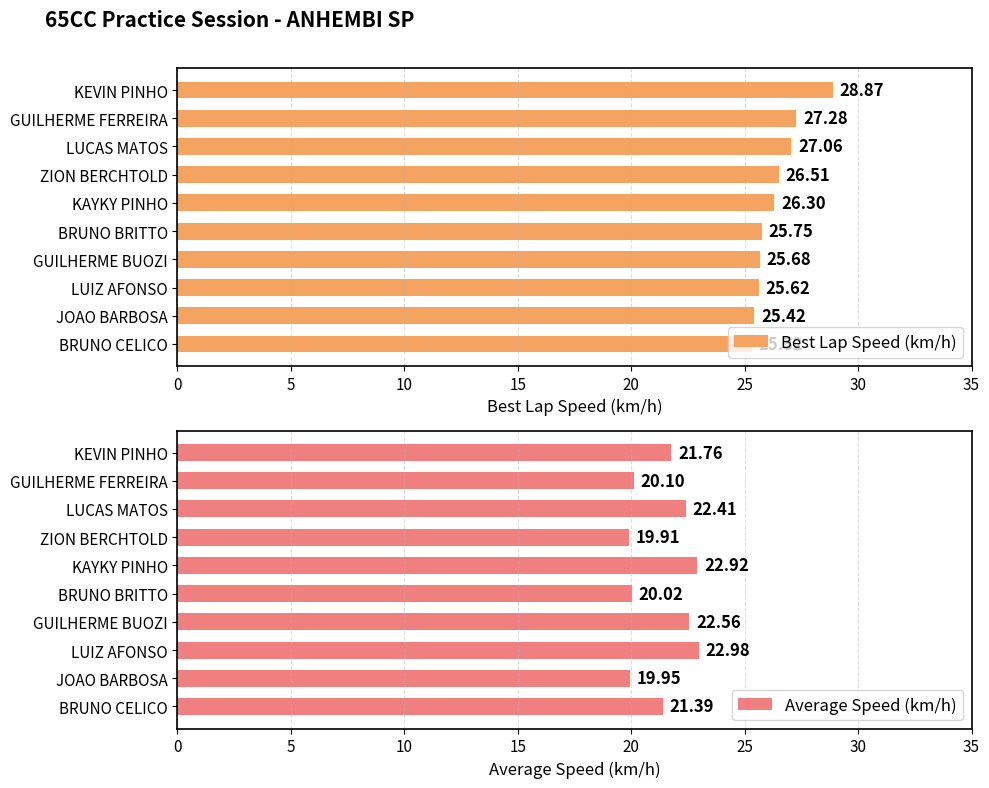

What is the difference between the second highest and minimum values in the Best Lap Speed (km/h) series?

2.0